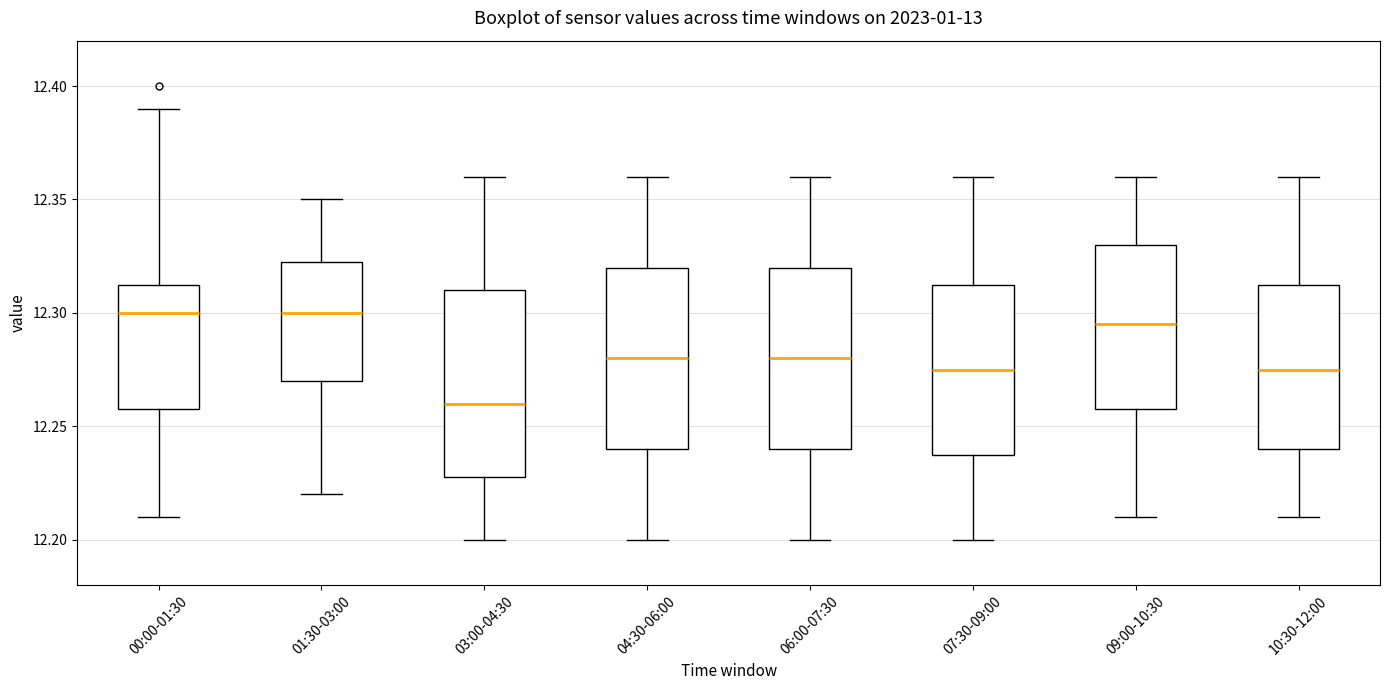

Where does the upper whisker of the box for 09:00-10:30 end on the y-axis? The values are not printed on the chart, so give them approximately, as read against the axis.

12.360